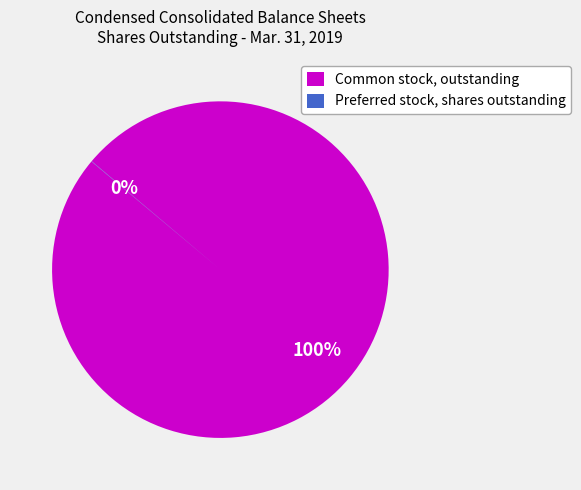

Is there any slice that represents more than half of the pie?

Yes